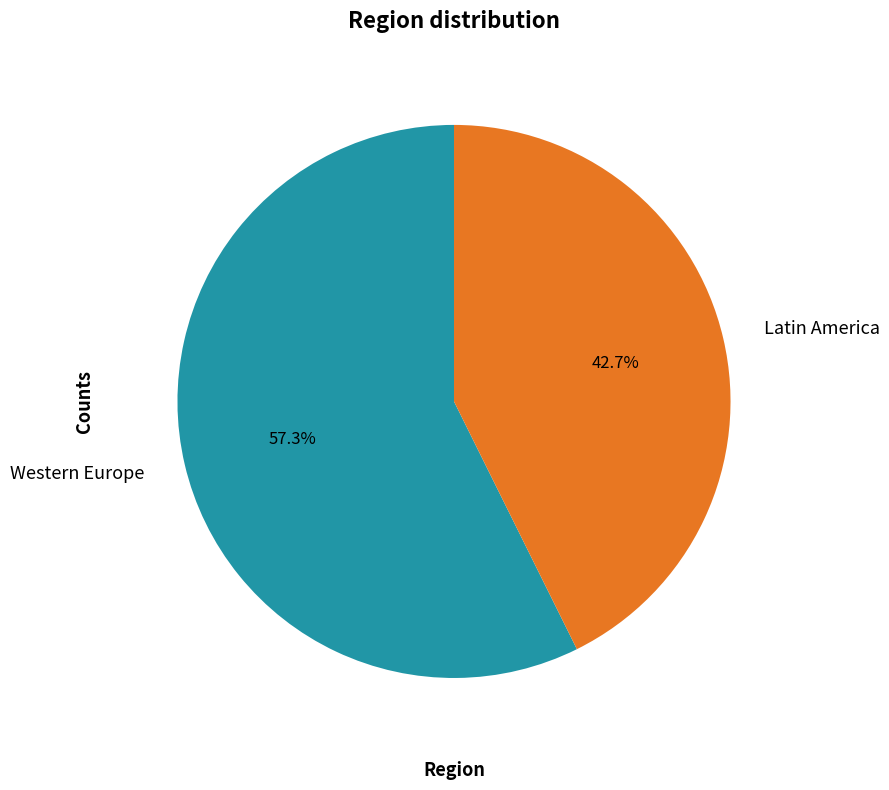

What portion of the pie excludes Western Europe?

42.7%